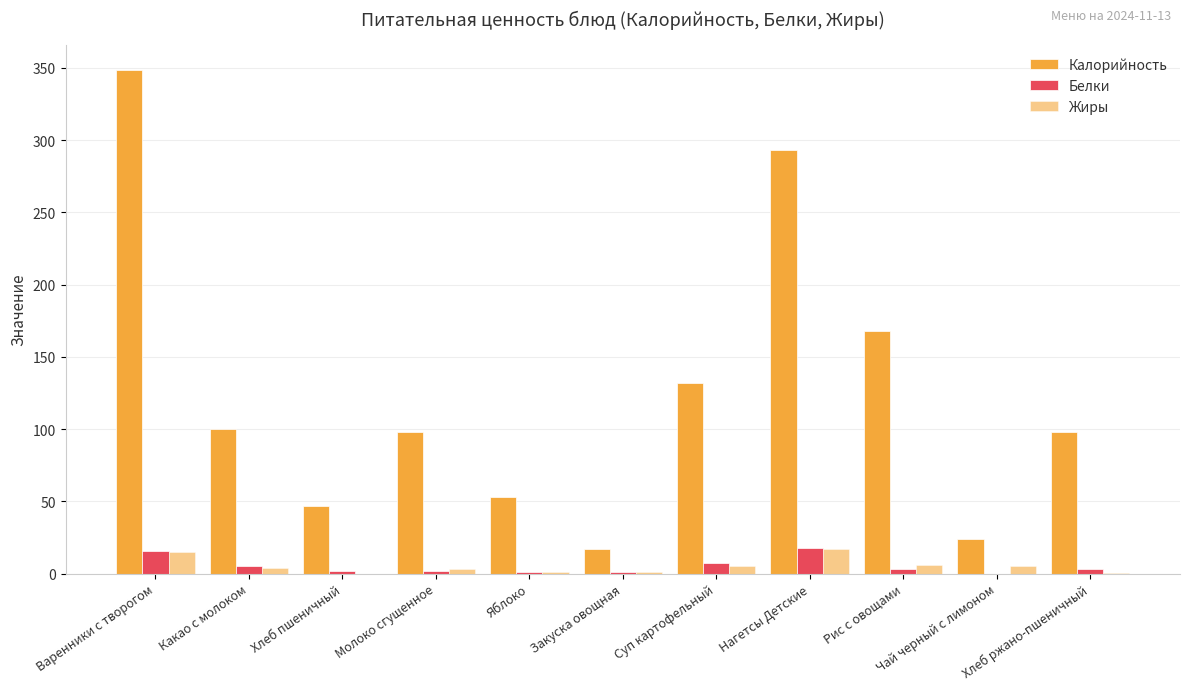

Are the bars horizontal?

No